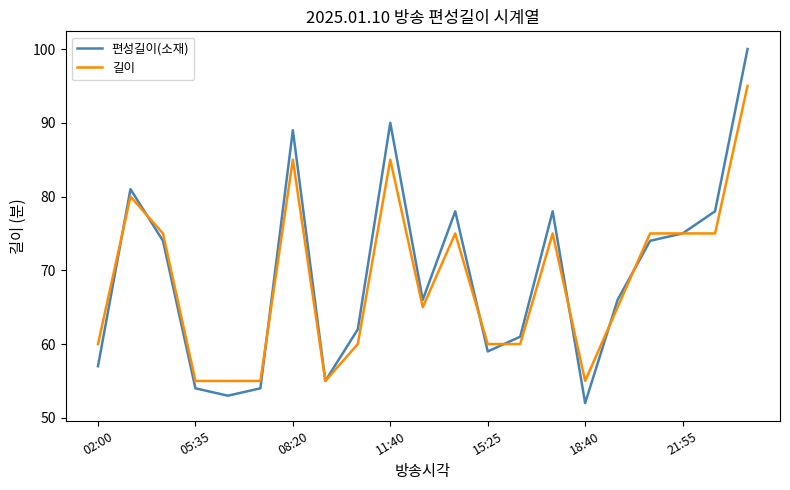

Reading left to right, what are all the values shown in this chart?

편성길이(소재): 57	81	74	54	53	54	89	55	62	90	66	78	59	61	78	52	66	74	75	78	100
길이: 60	80	75	55	55	55	85	55	60	85	65	75	60	60	75	55	65	75	75	75	95